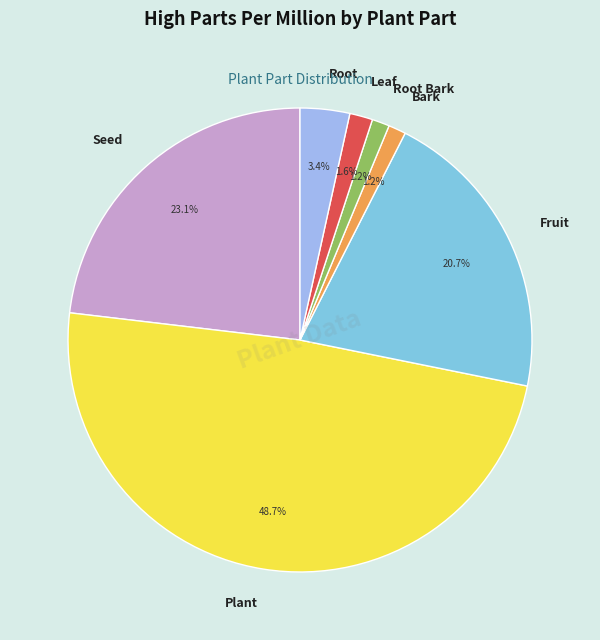

To the nearest percent, what is the average slice percentage?

14%